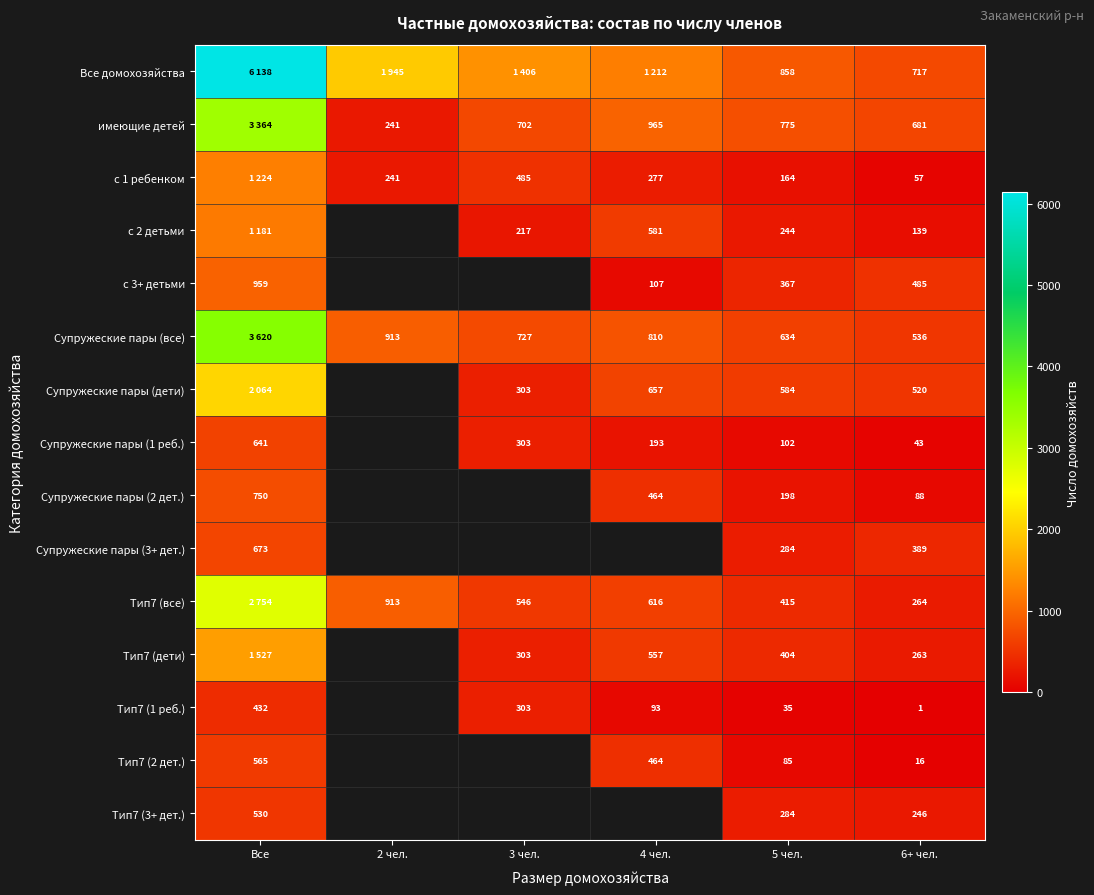

Which series has the largest total across all categories?

Все домохозяйства